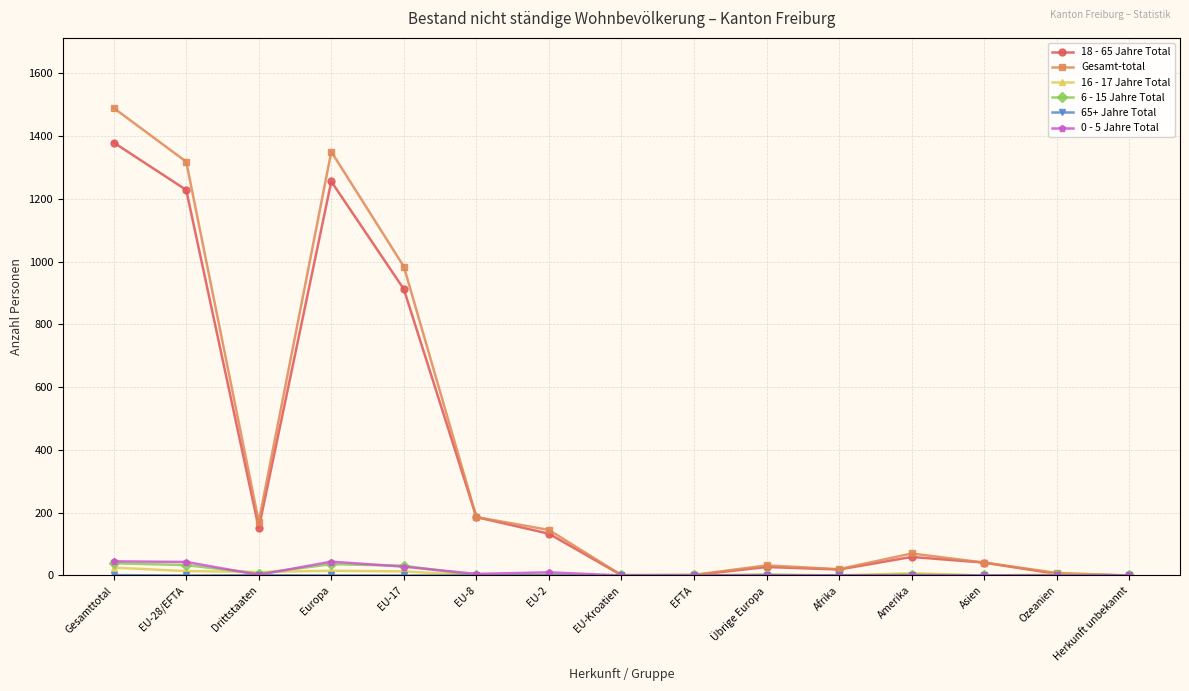

How many distinct data groups are displayed?

6